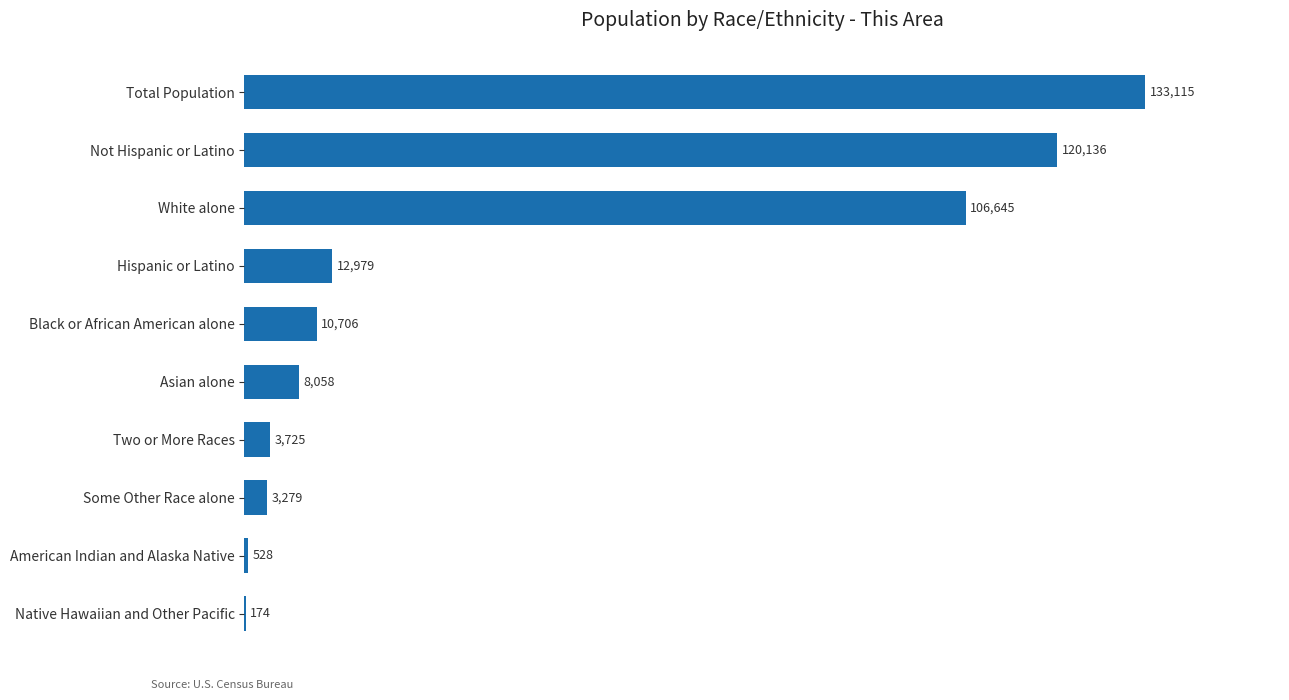

What is the sum of all values?

399345